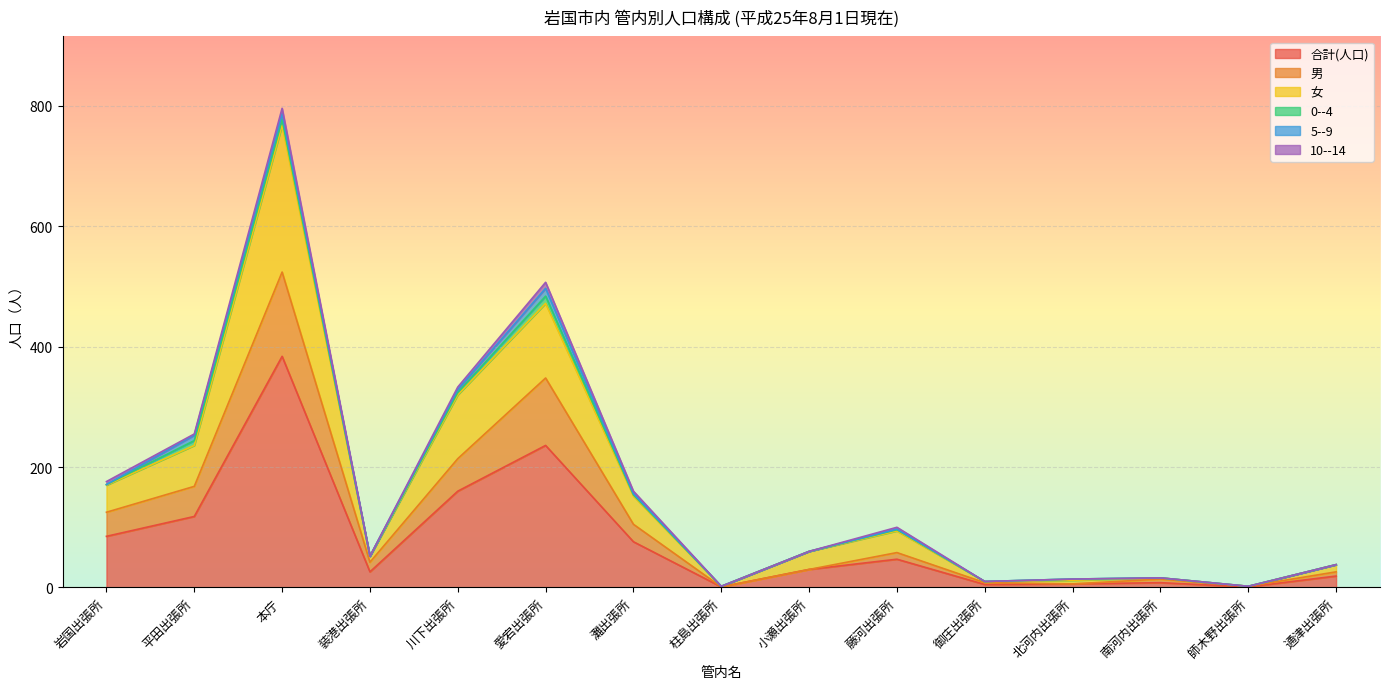

True or false: 男 and 合計(人口) intersect in this chart.

False